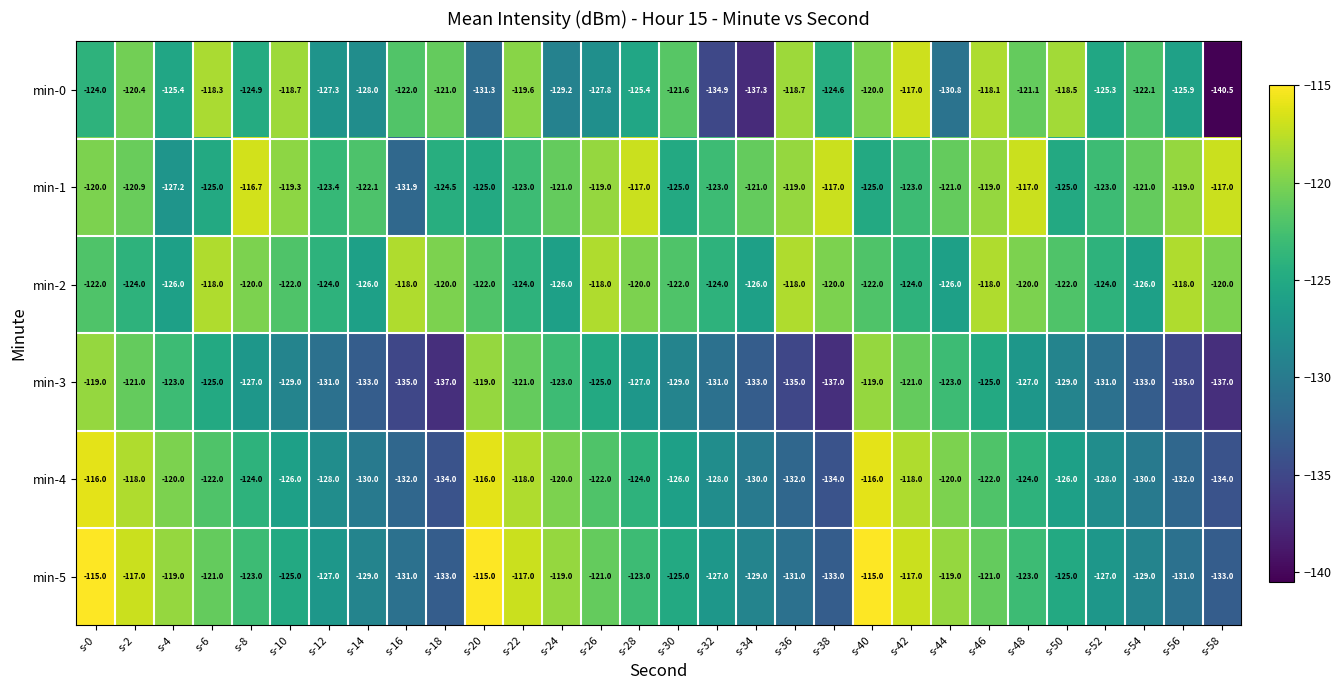

At s-12, list the series in order from largest to smallest.

min-1, min-2, min-5, min-0, min-4, min-3